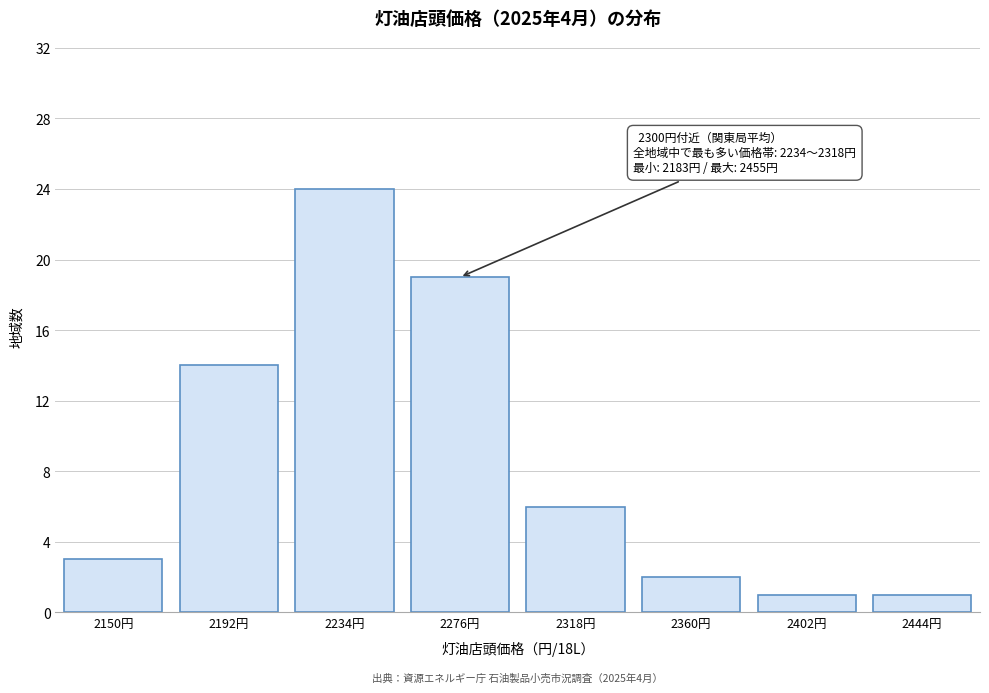

Reading left to right, list all the values displayed in this chart.

2150円=3	2192円=14	2234円=24	2276円=19	2318円=6	2360円=2	2402円=1	2444円=1